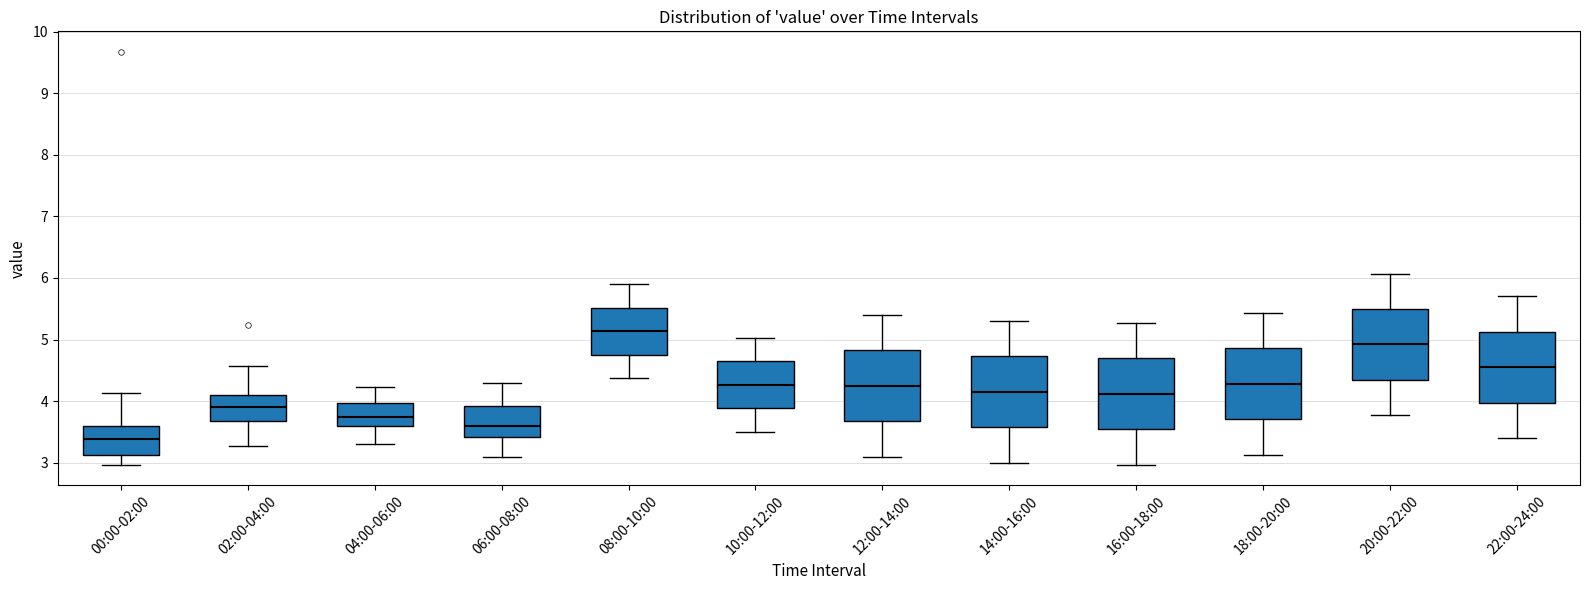

Reading left to right, read every box against the y-axis: the position of its median line, the range the box covers, and the ends of its whiskers. The values are not printed on the chart, so give them approximately, as read against the axis.

00:00-02:00: median 3.4, box 3.1 to 3.6, whiskers 3.0 to 4.1
02:00-04:00: median 3.9, box 3.7 to 4.1, whiskers 3.3 to 4.6
04:00-06:00: median 3.7, box 3.6 to 4.0, whiskers 3.3 to 4.2
06:00-08:00: median 3.6, box 3.4 to 3.9, whiskers 3.1 to 4.3
08:00-10:00: median 5.1, box 4.8 to 5.5, whiskers 4.4 to 5.9
10:00-12:00: median 4.3, box 3.9 to 4.6, whiskers 3.5 to 5.0
12:00-14:00: median 4.3, box 3.7 to 4.8, whiskers 3.1 to 5.4
14:00-16:00: median 4.2, box 3.6 to 4.7, whiskers 3.0 to 5.3
16:00-18:00: median 4.1, box 3.5 to 4.7, whiskers 3.0 to 5.3
18:00-20:00: median 4.3, box 3.7 to 4.9, whiskers 3.1 to 5.4
20:00-22:00: median 4.9, box 4.3 to 5.5, whiskers 3.8 to 6.1
22:00-24:00: median 4.6, box 4.0 to 5.1, whiskers 3.4 to 5.7